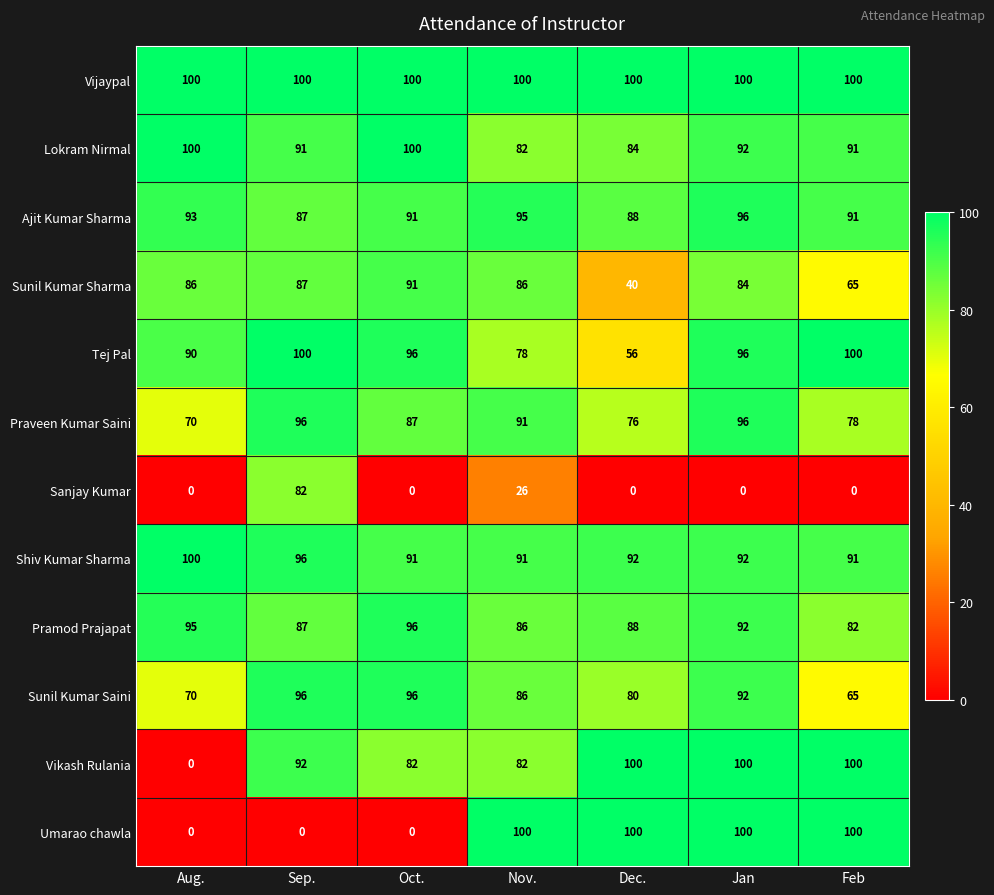

Read the Pramod Prajapat value at Feb.

82